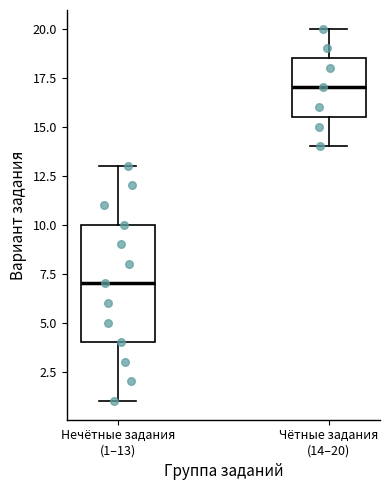

Which box is the tallest, from its lower edge to its upper edge?

Нечётные задания (1–13)